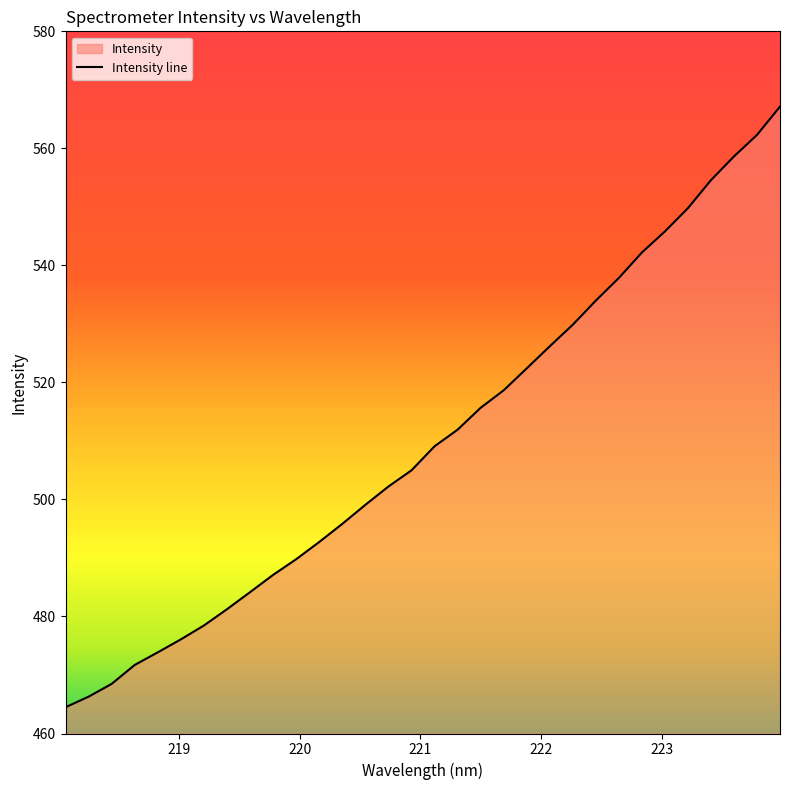

How many lines are shown in the chart?

1